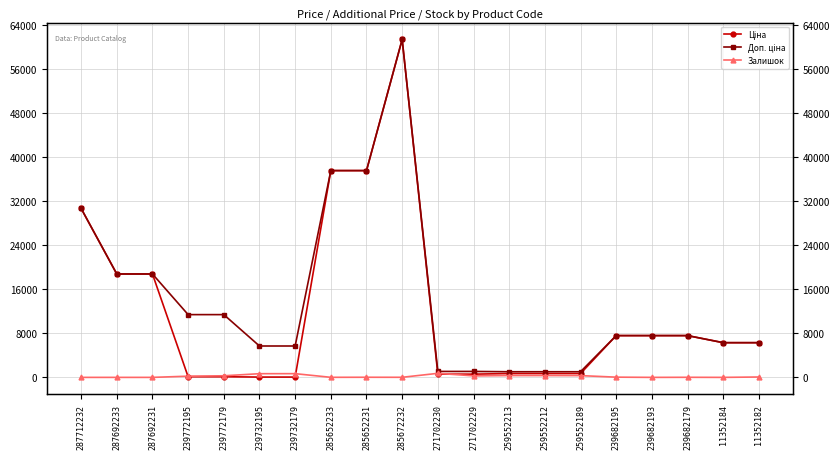

The value of Ціна at 287692233 is 33705.9. True or false?

False